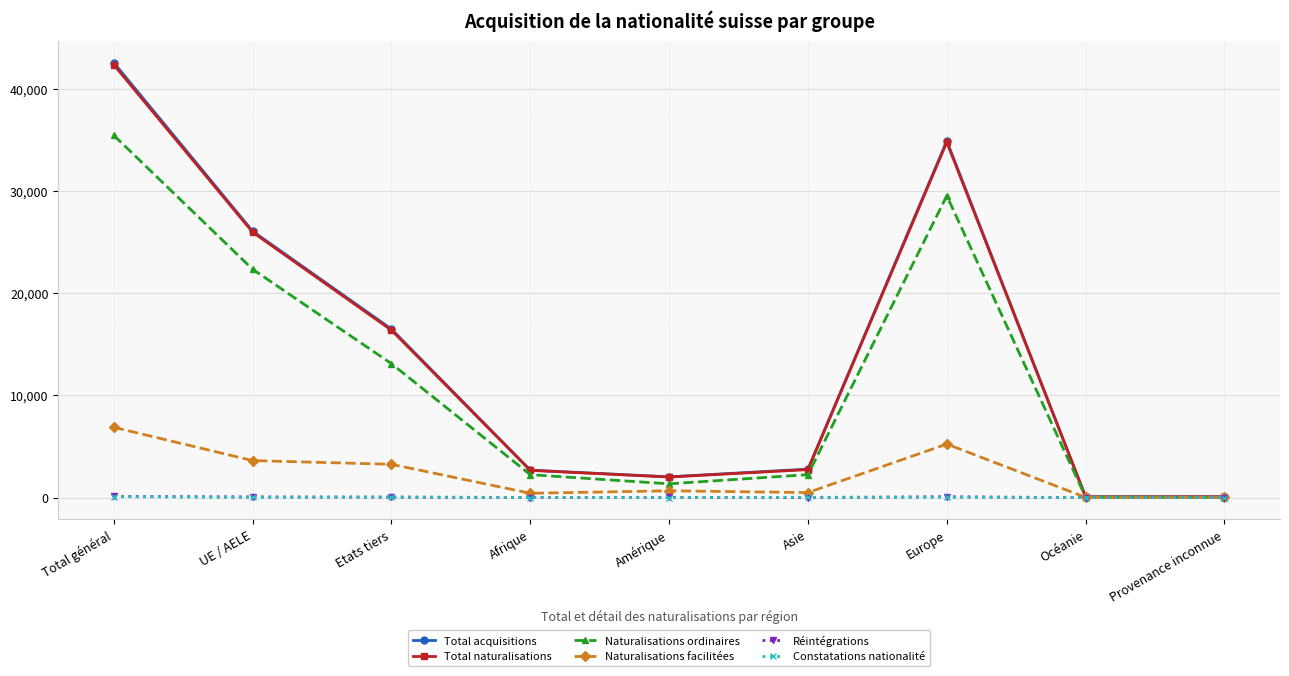

Where does the Réintégrations series first go above 11?

Total général